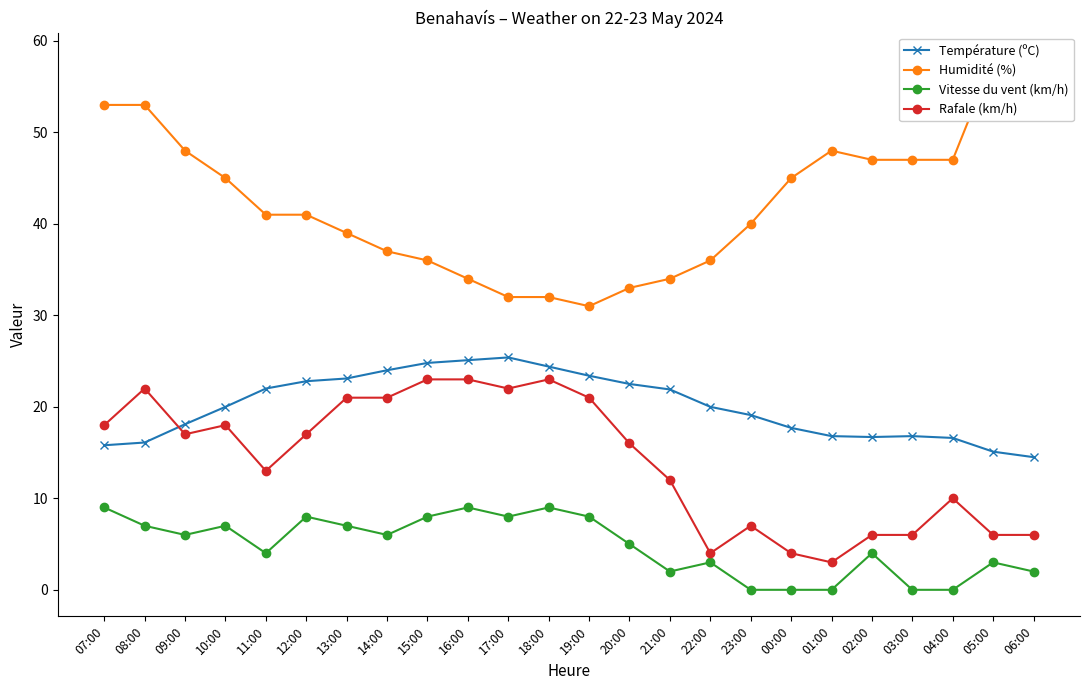

What are all the series names shown in the legend?

Température (ºC), Humidité (%), Vitesse du vent (km/h), Rafale (km/h)